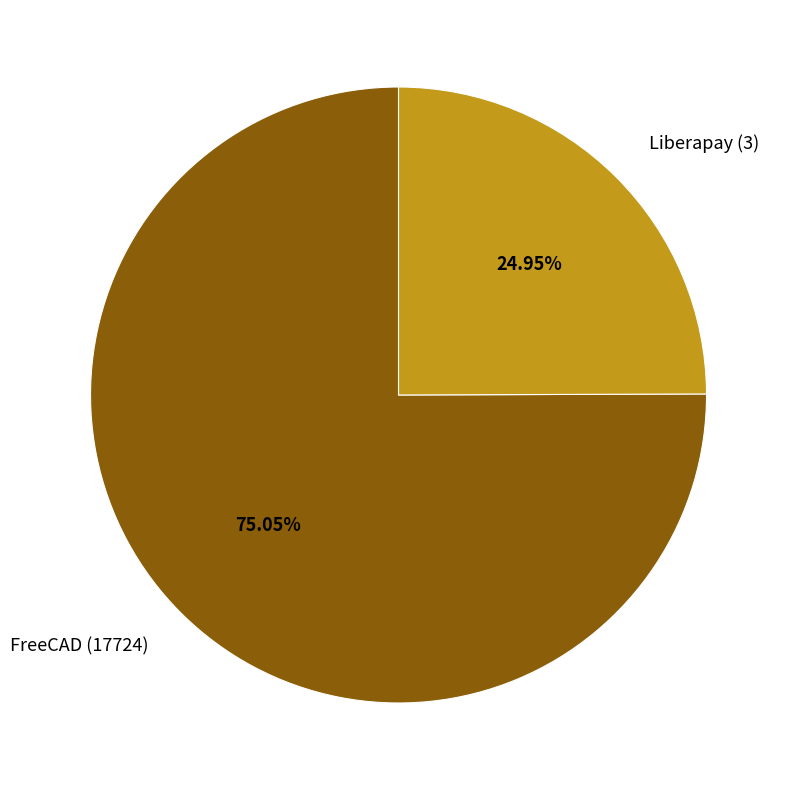

True or false: FreeCAD (17724) accounts for 75% of the total.

True